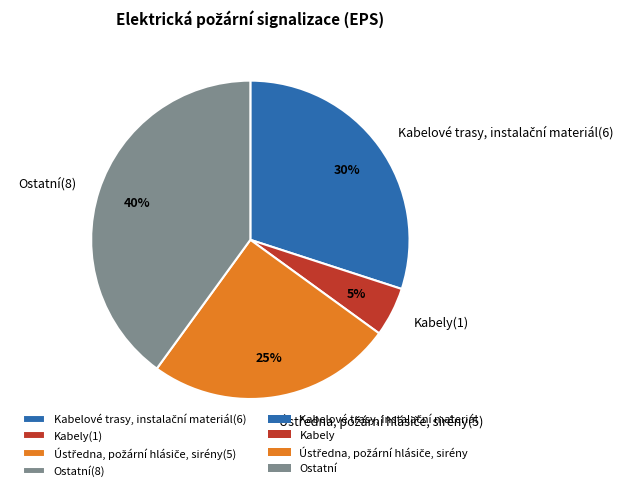

Is it true that Ostatní(8) is 46% of the pie?

False